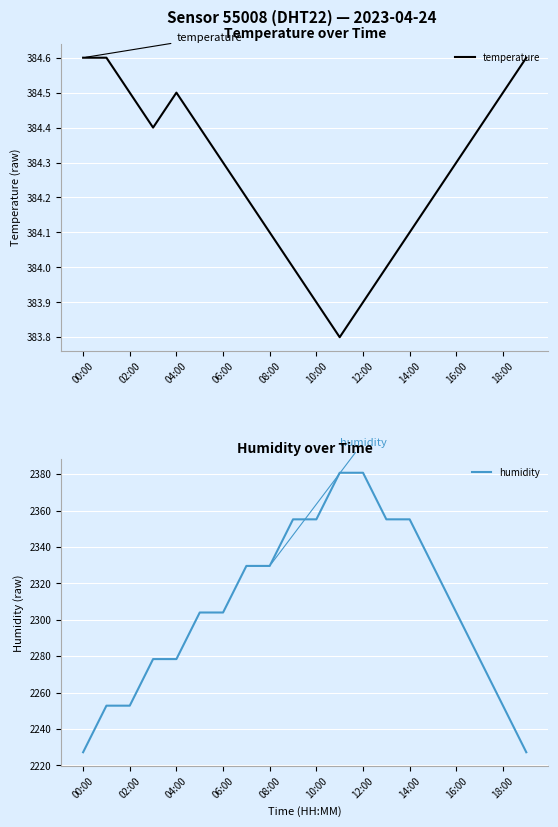

What is the highest value of the temperature series?

384.6